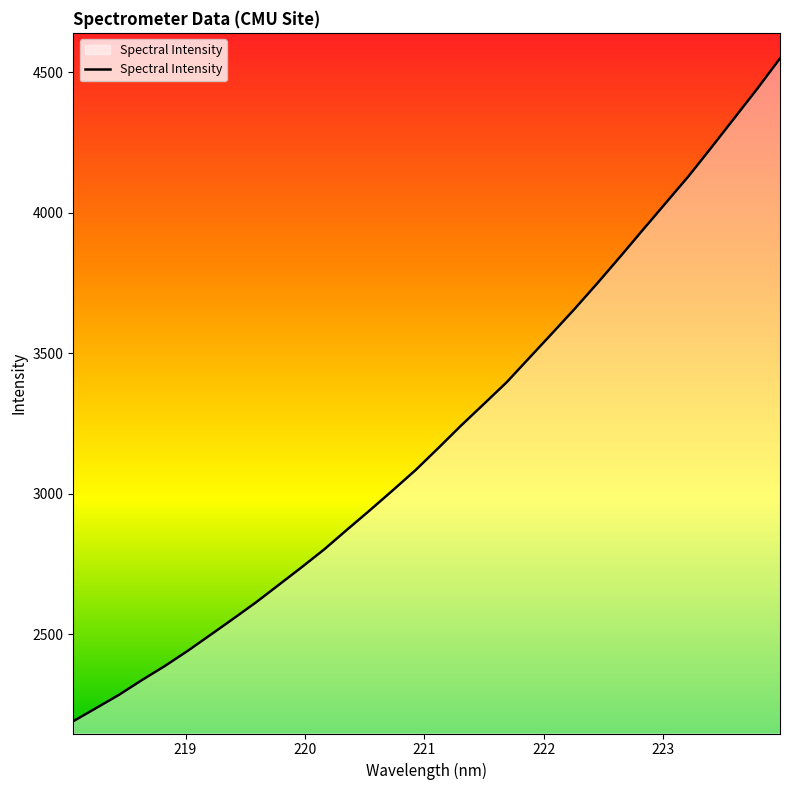

What is the greatest value displayed?

4550.2